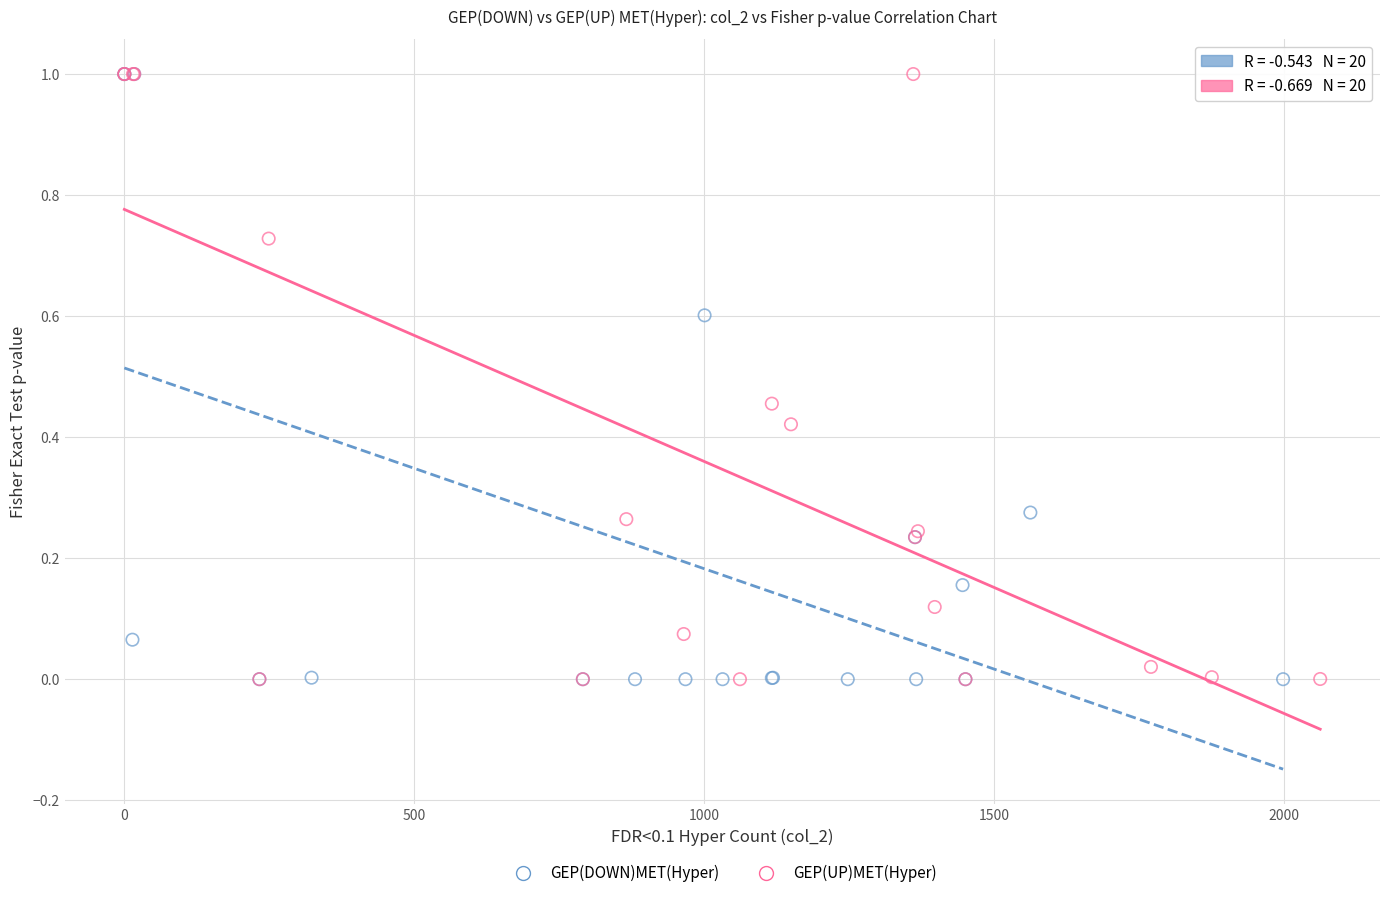

Which series has the largest Y range (max minus min)?

GEP(DOWN)MET(Hyper)